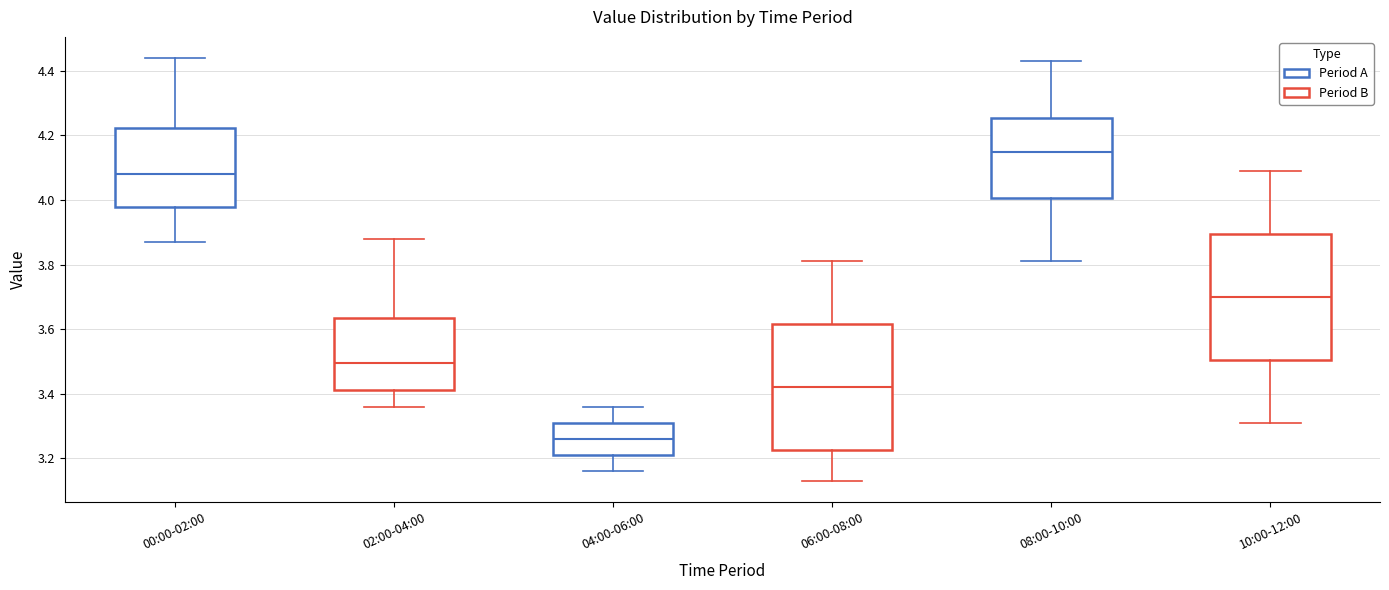

Reading left to right, read every box against the y-axis: the position of its median line, the range the box covers, and the ends of its whiskers. The values are not printed on the chart, so give them approximately, as read against the axis.

00:00-02:00: median 4.08, box 3.98 to 4.22, whiskers 3.88 to 4.44
02:00-04:00: median 3.50, box 3.42 to 3.64, whiskers 3.36 to 3.88
04:00-06:00: median 3.26, box 3.22 to 3.32, whiskers 3.16 to 3.36
06:00-08:00: median 3.42, box 3.22 to 3.62, whiskers 3.14 to 3.82
08:00-10:00: median 4.16, box 4.00 to 4.26, whiskers 3.82 to 4.44
10:00-12:00: median 3.70, box 3.50 to 3.90, whiskers 3.32 to 4.10